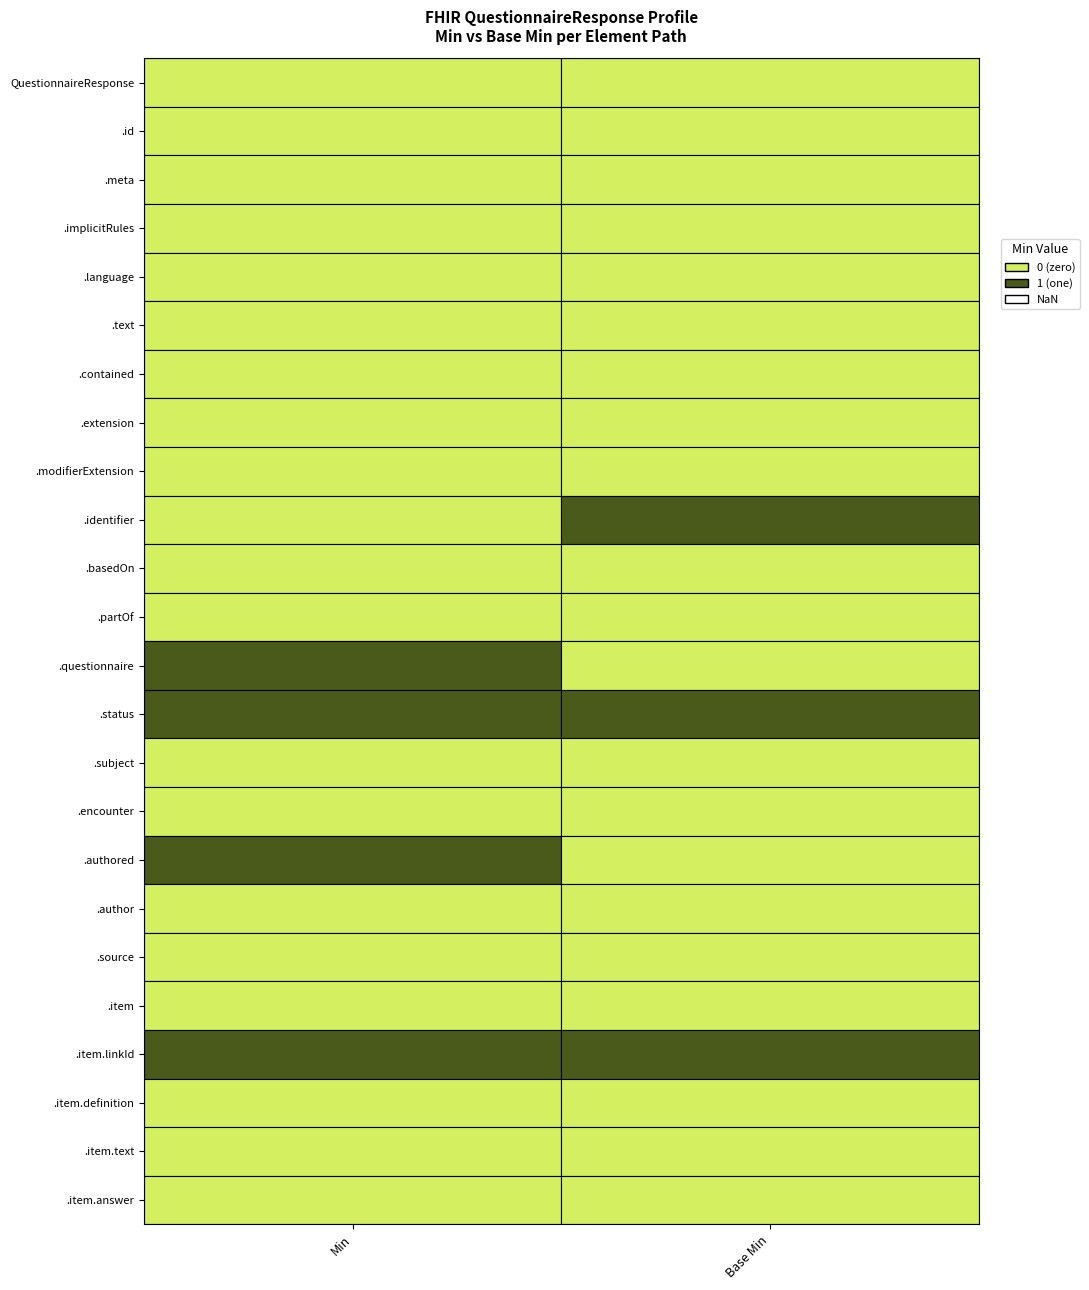

Is it true that QuestionnaireResponse.authored equals 1 at 0?

True